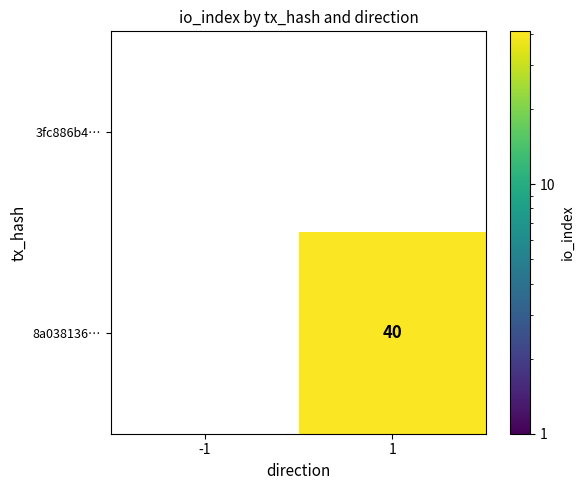

At 1, list the series in order from largest to smallest.

8a038136…, 3fc886b4…